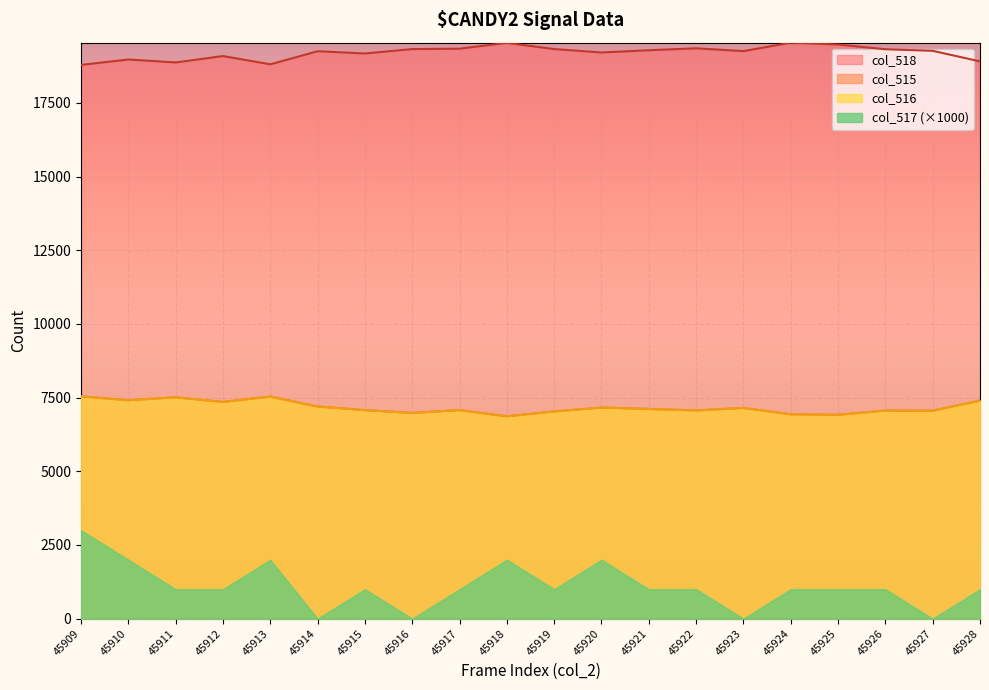

At how many categories does at least one series exceed 9115?

20